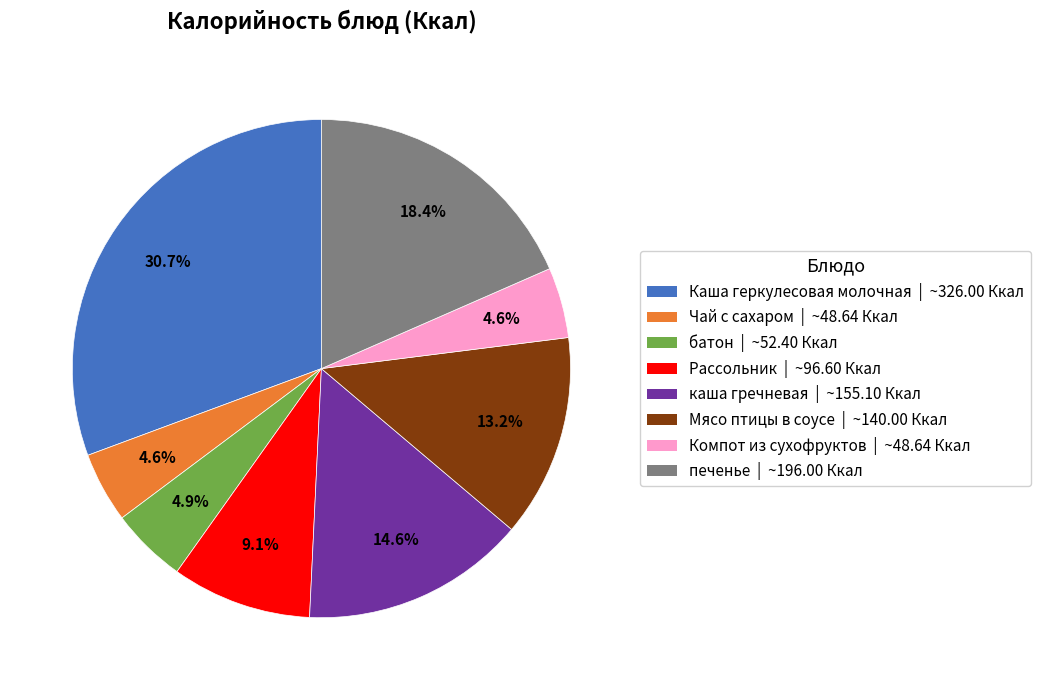

Which has a higher value, Каша геркулесовая молочная or батон?

Каша геркулесовая молочная